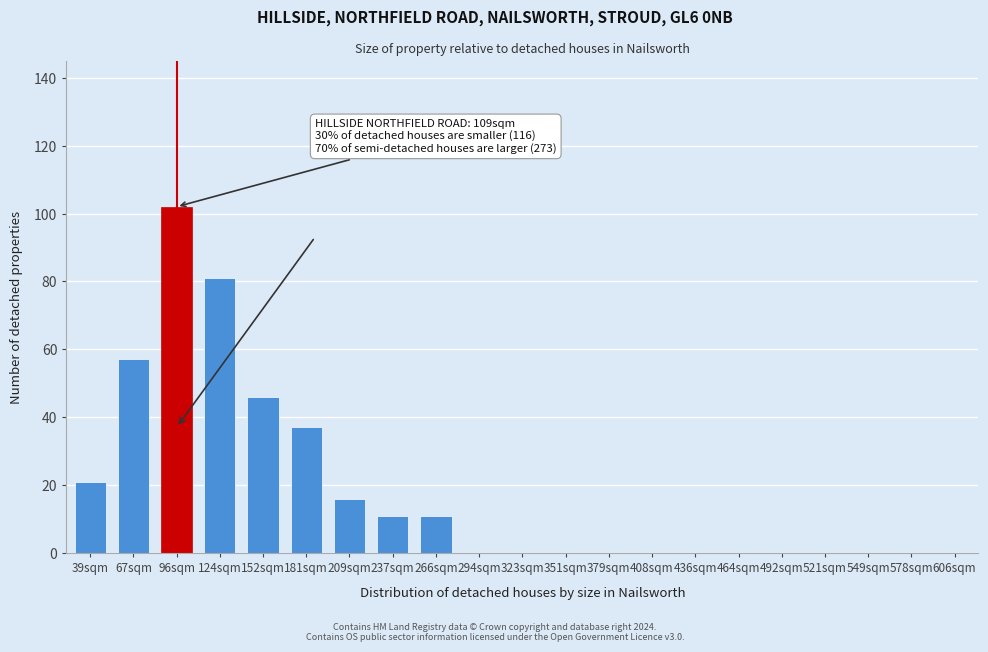

Reading left to right, transcribe all the data shown in this chart.

39sqm=21	67sqm=57	96sqm=102	124sqm=81	152sqm=46	181sqm=37	209sqm=16	237sqm=11	266sqm=11	294sqm=0	323sqm=0	351sqm=0	379sqm=0	408sqm=0	436sqm=0	464sqm=0	492sqm=0	521sqm=0	549sqm=0	578sqm=0	606sqm=0